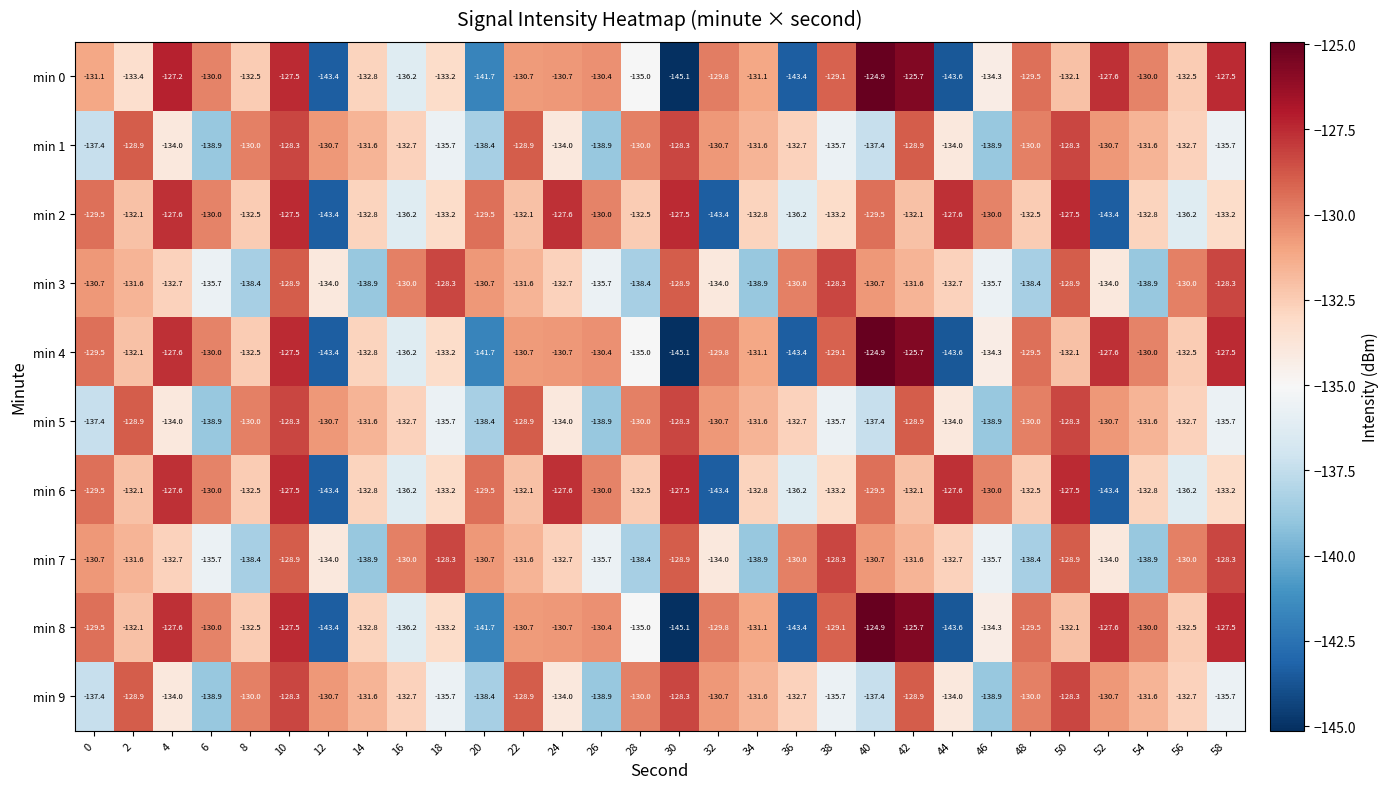

True or false: min 3 has a value of -35.9 at 6.

False